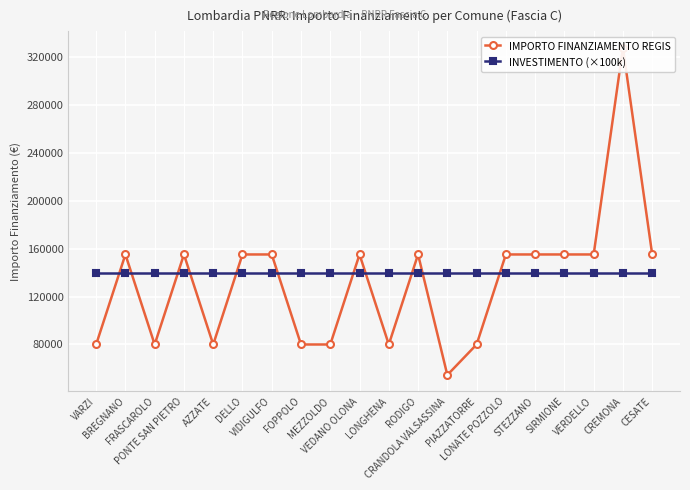

What is the difference between the maximum and minimum values in the IMPORTO FINANZIAMENTO REGIS series?

273748